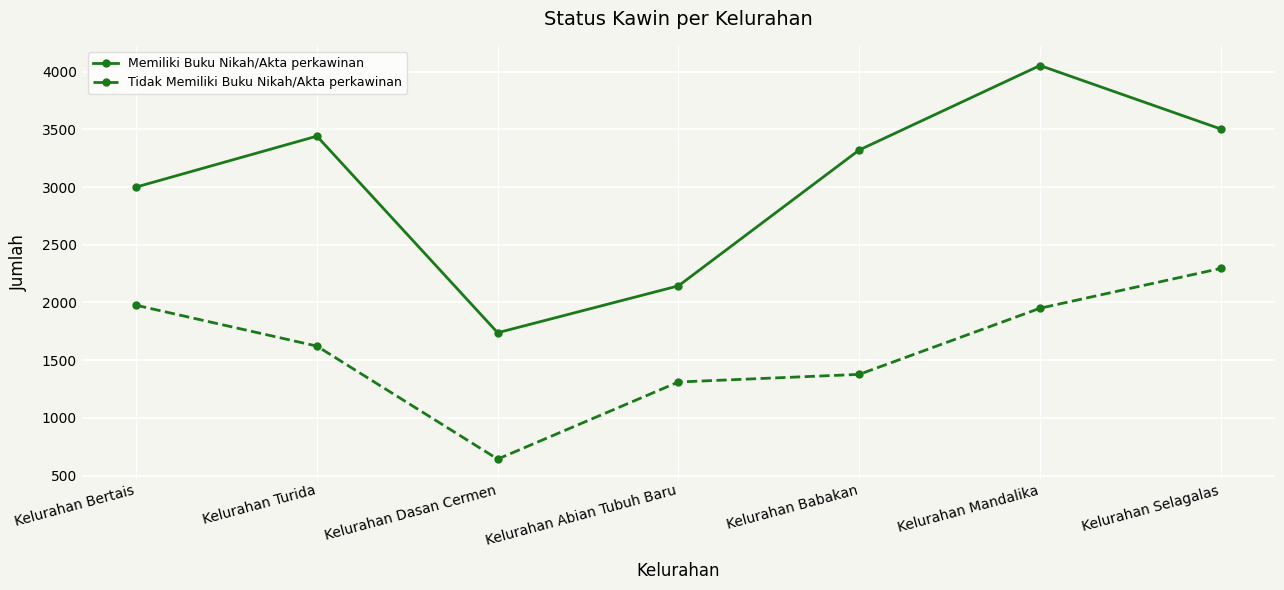

True or false: Tidak Memiliki Buku Nikah/Akta perkawinan and Memiliki Buku Nikah/Akta perkawinan cross at least once.

False